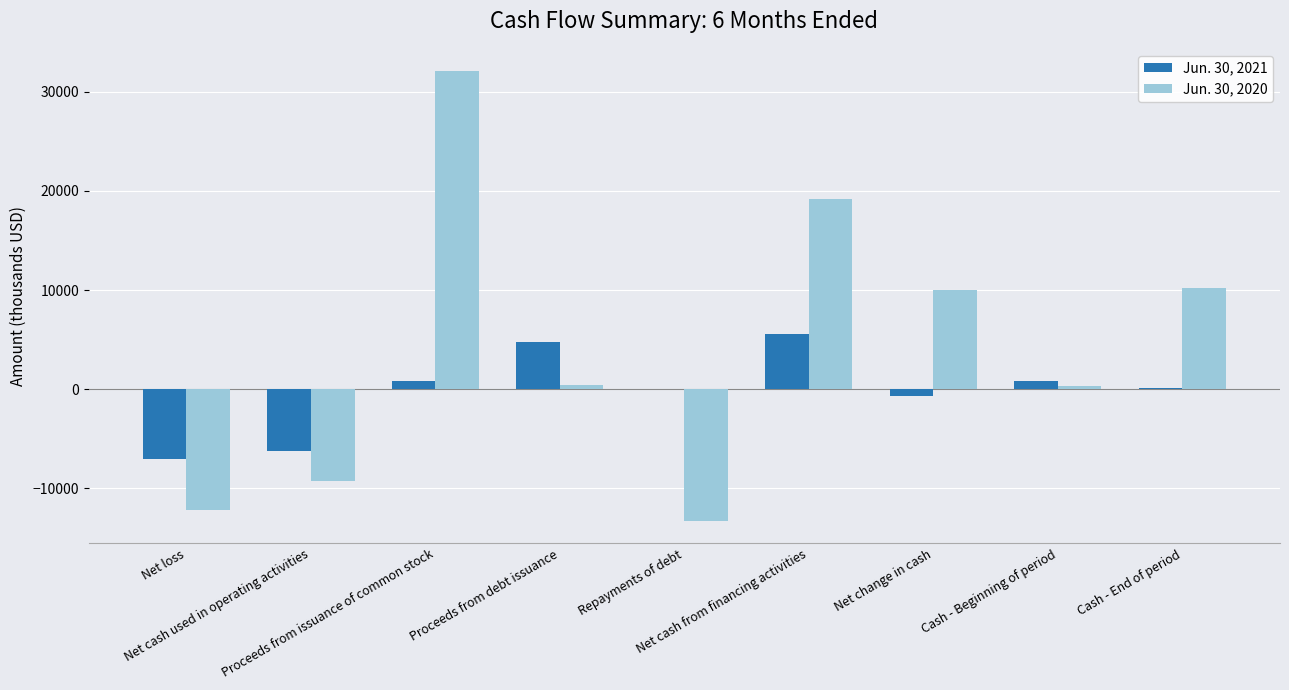

What is the greatest value displayed?

32073